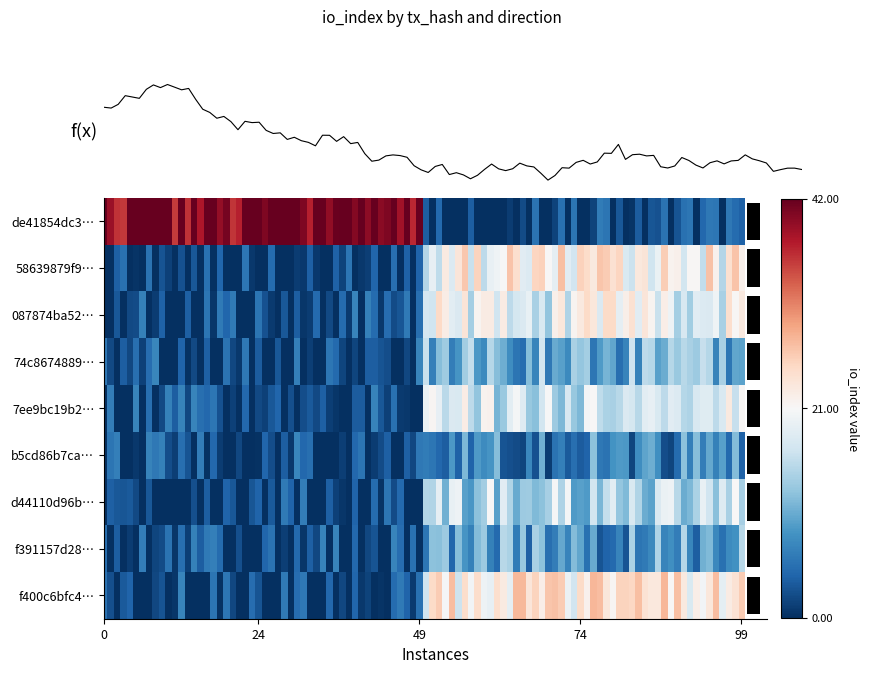

Reading left to right, list all the values displayed in this chart.

de41854dc3eaaa2ae3d27904fcf428386e4dd5f: -1=42	1=0
58639879f9cfd06e9e297639b8e36f3fc91e7b2: -1=0	1=21
087874ba522f39cfc4a02b53e0035a2d730ff46: -1=1	1=19
74c8674889ae4b7106bfc8df526bb08308b821f: -1=1	1=11
7ee9bc19b2d868b1d5260927841633a493eca28: -1=1	1=17
b5cd86b7ca2d7d6152284afbd850b09faa4f472: -1=1	1=7
d44110d96bce1f5180ab8fda3f43adb469d7f7f: -1=1	1=15
f391157d2876fc274361ee7464709c14fada625: -1=1	1=9
f400c6bfc45466195f0f28ab7d7f843281a427e: -1=1	1=23